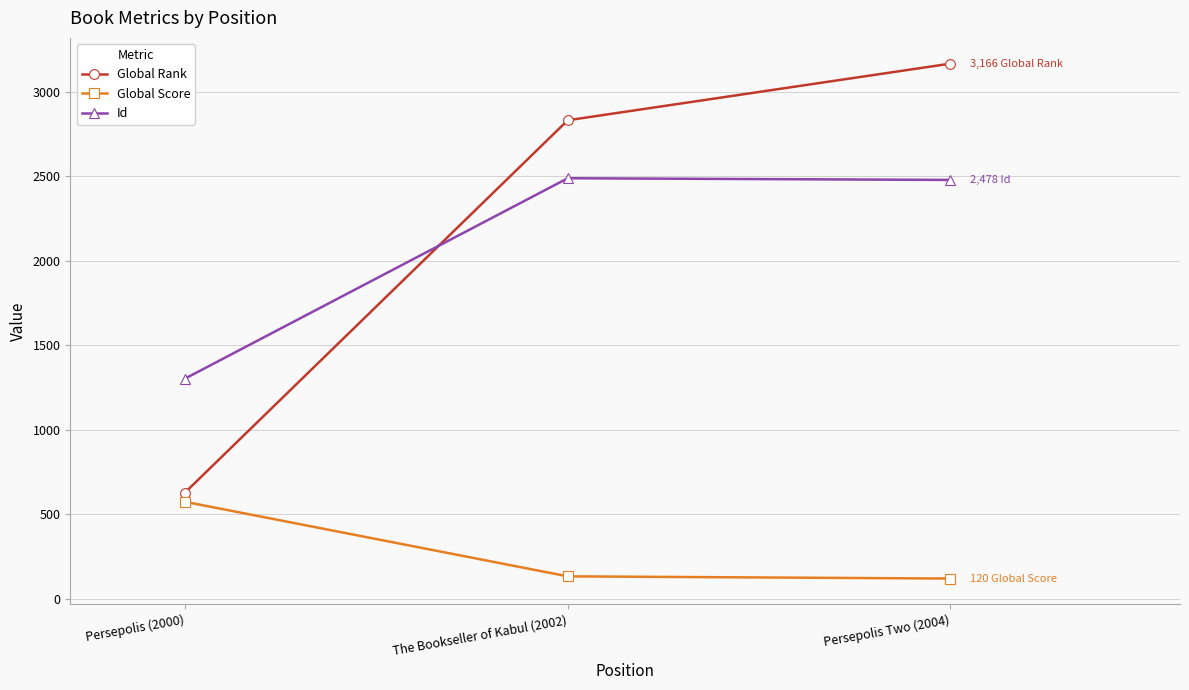

At Persepolis Two (2004), list the series in order from smallest to largest.

Global Score, Id, Global Rank